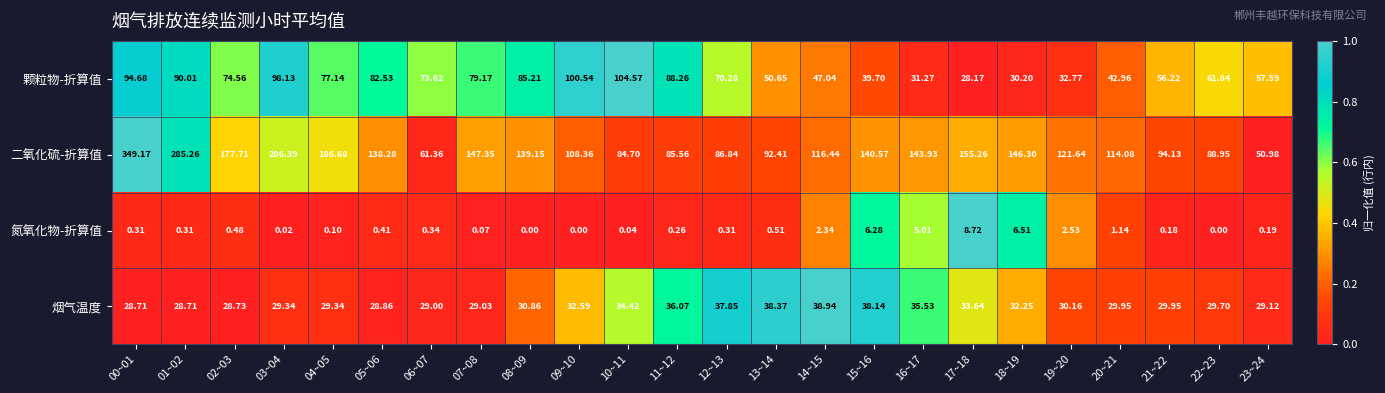

List the series in order of their overall mean, highest first.

二氧化硫-折算值, 颗粒物-折算值, 烟气温度, 氮氧化物-折算值